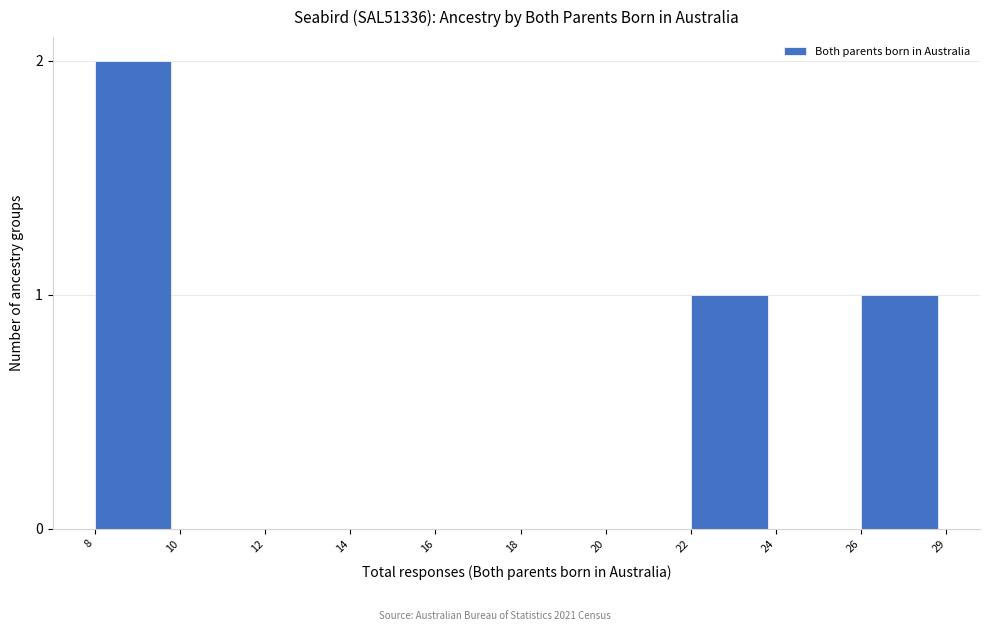

Reading left to right, extract all data points from this chart.

8=2	10=0	12=0	14=0	16=0	18=0	20=0	22=1	24=0	26=1